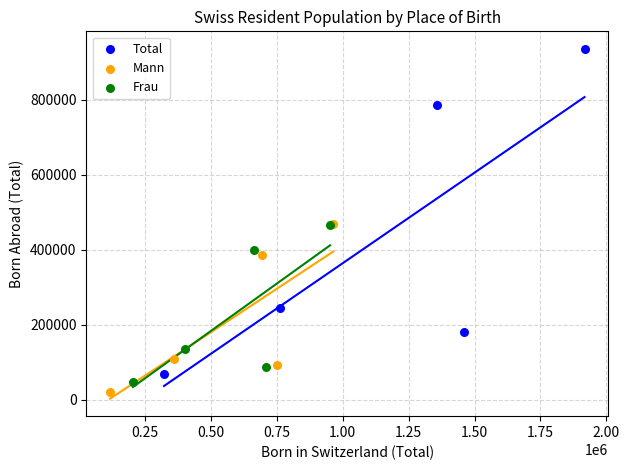

Which series reaches the maximum Y coordinate?

Total